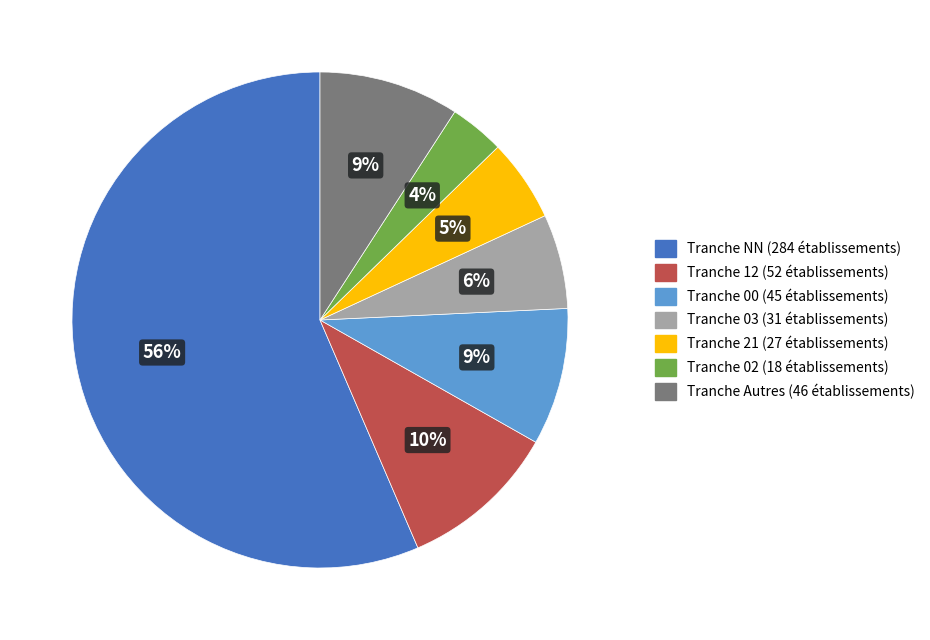

Which slice is the largest?

Tranche NN (284 établissements)